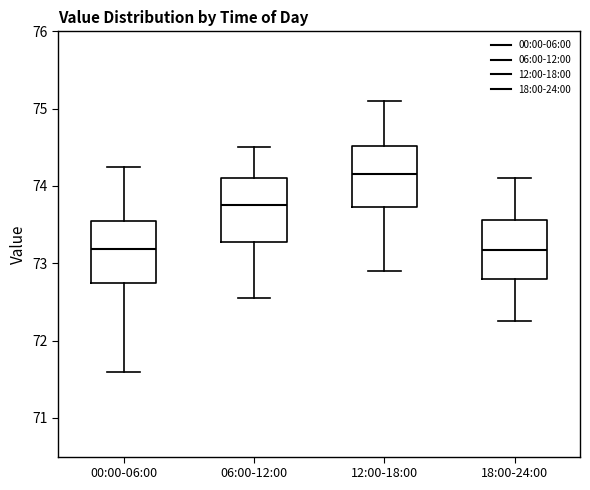

Reading left to right, transcribe this box plot: for each box, give where its median line is, the range the box spans, and where its two whiskers end, as read against the y-axis. The values are not printed on the chart, so give them approximately, as read against the axis.

00:00-06:00: median 73.2, box 72.7 to 73.6, whiskers 71.6 to 74.3
06:00-12:00: median 73.8, box 73.3 to 74.1, whiskers 72.6 to 74.5
12:00-18:00: median 74.2, box 73.7 to 74.5, whiskers 72.9 to 75.1
18:00-24:00: median 73.2, box 72.8 to 73.6, whiskers 72.3 to 74.1